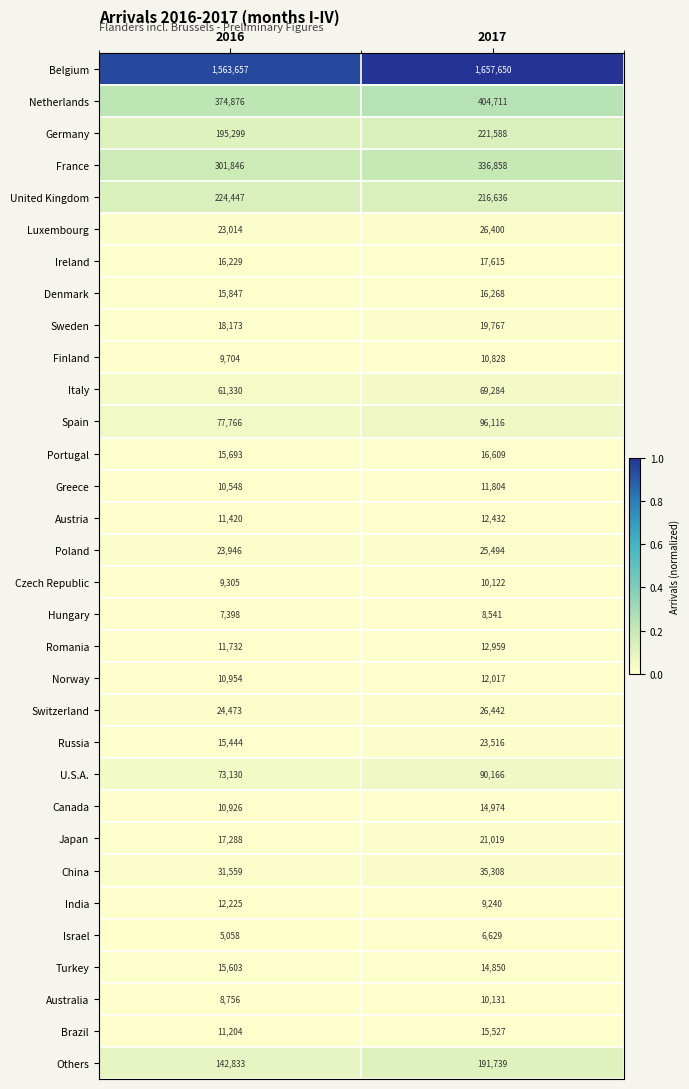

What is the difference between the highest and lowest values at 2016?

1558599